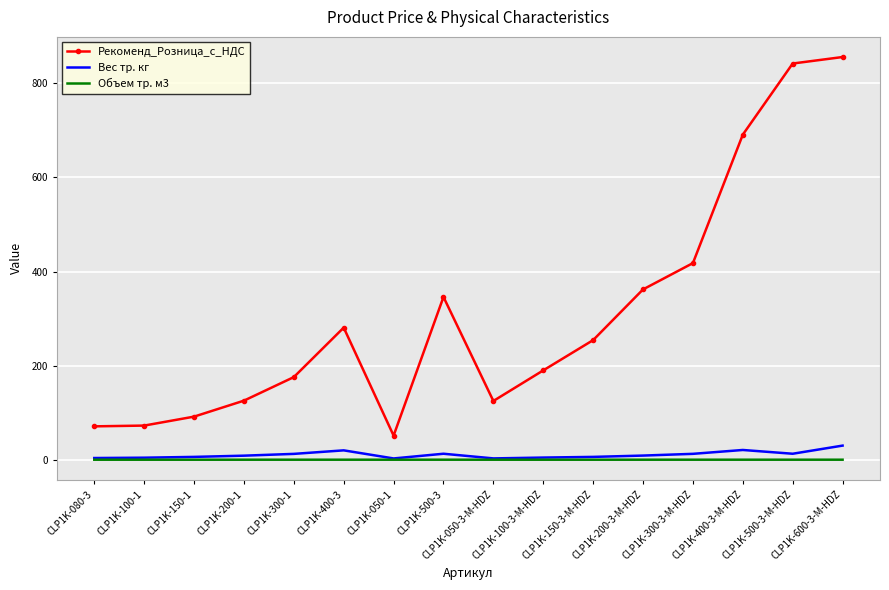

True or false: Вес тр. кг and Рекоменд_Розница_с_НДС cross at least once.

False